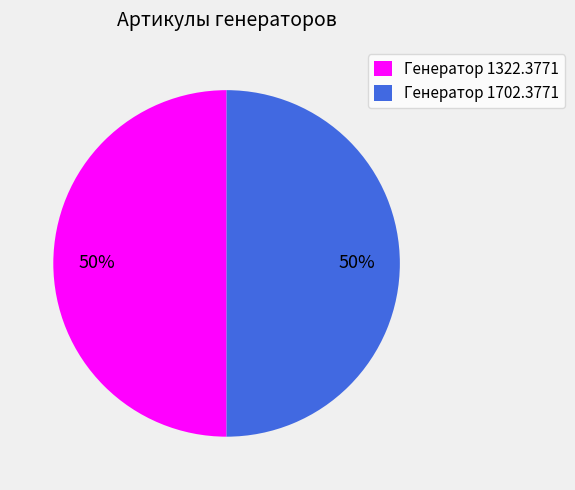

Is the sum of Генератор 1322.3771 and Генератор 1702.3771 greater than half?

Yes